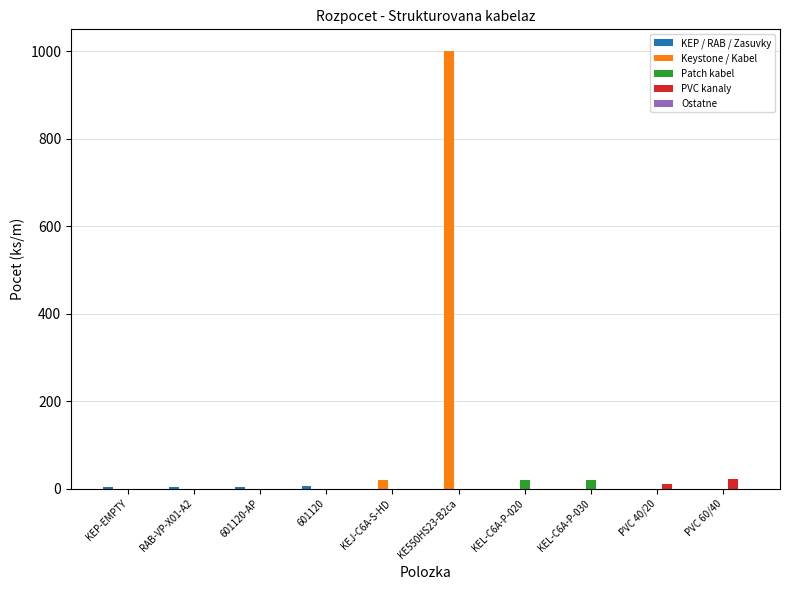

At which category is the sum across all series the highest?

KE550HS23-B2ca